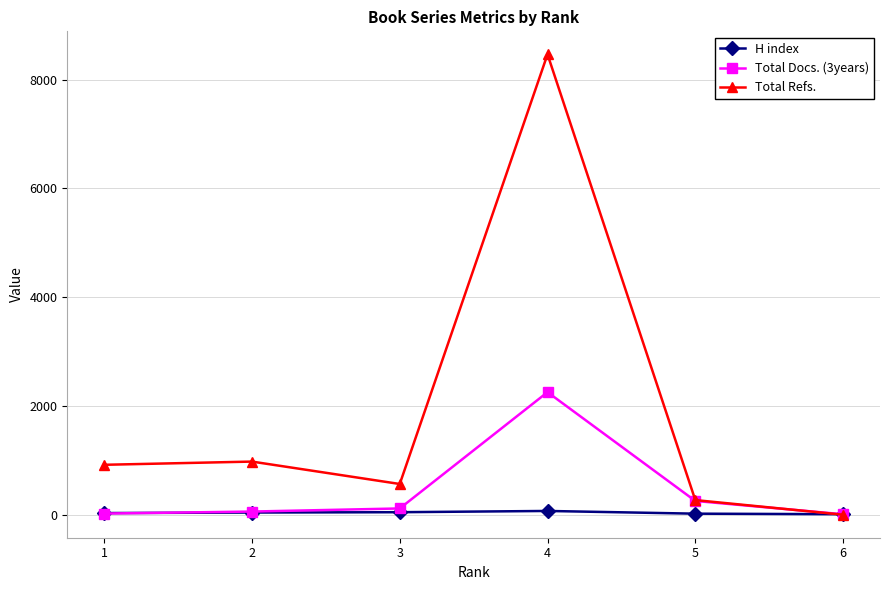

Count the number of data series in this chart.

3